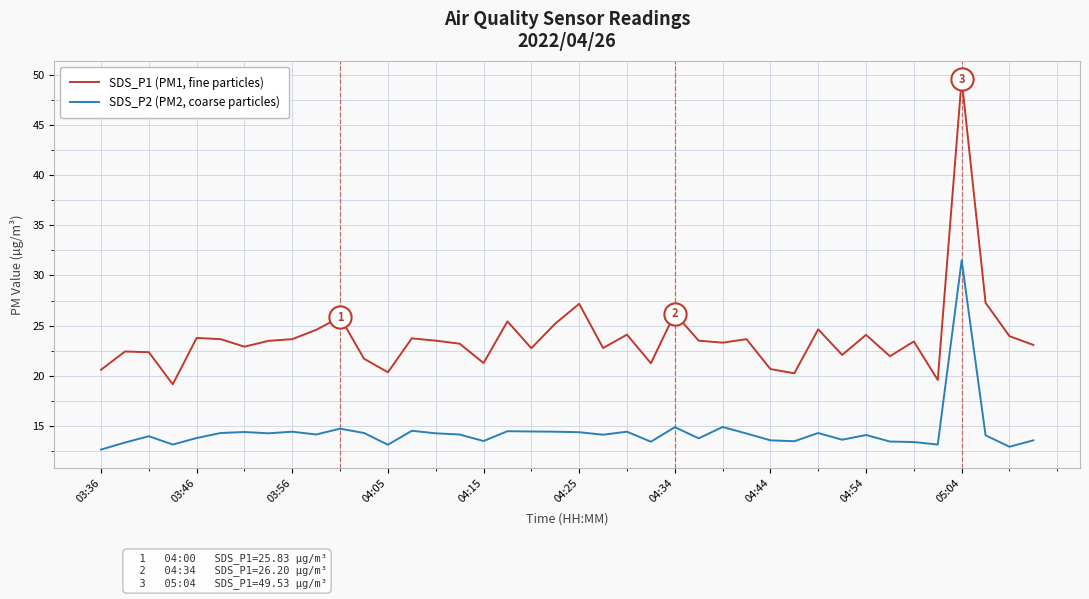

What is the smallest value displayed?

12.7